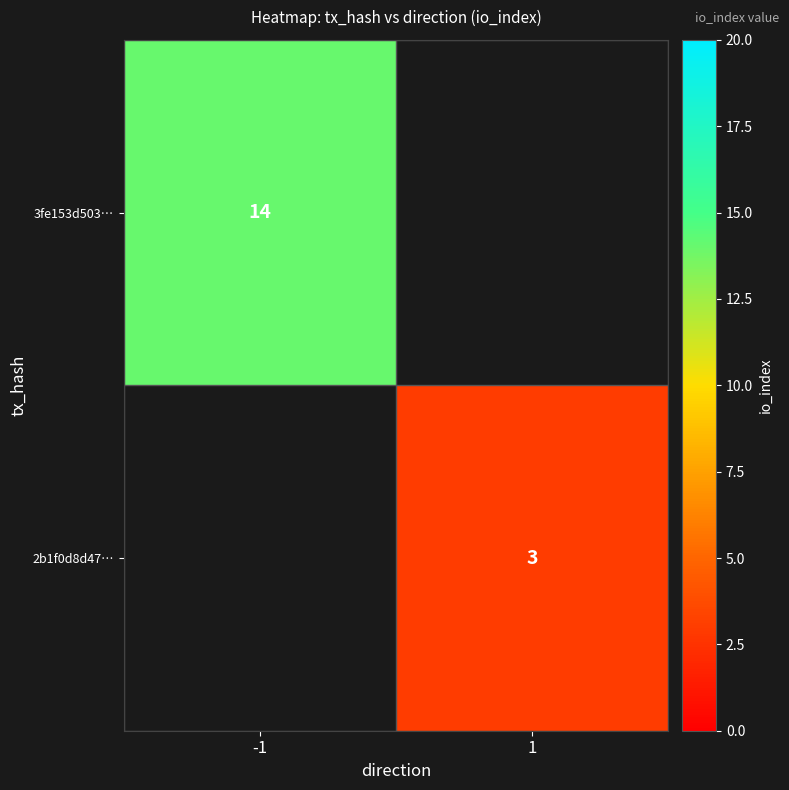

What is the smallest value displayed?

3.0